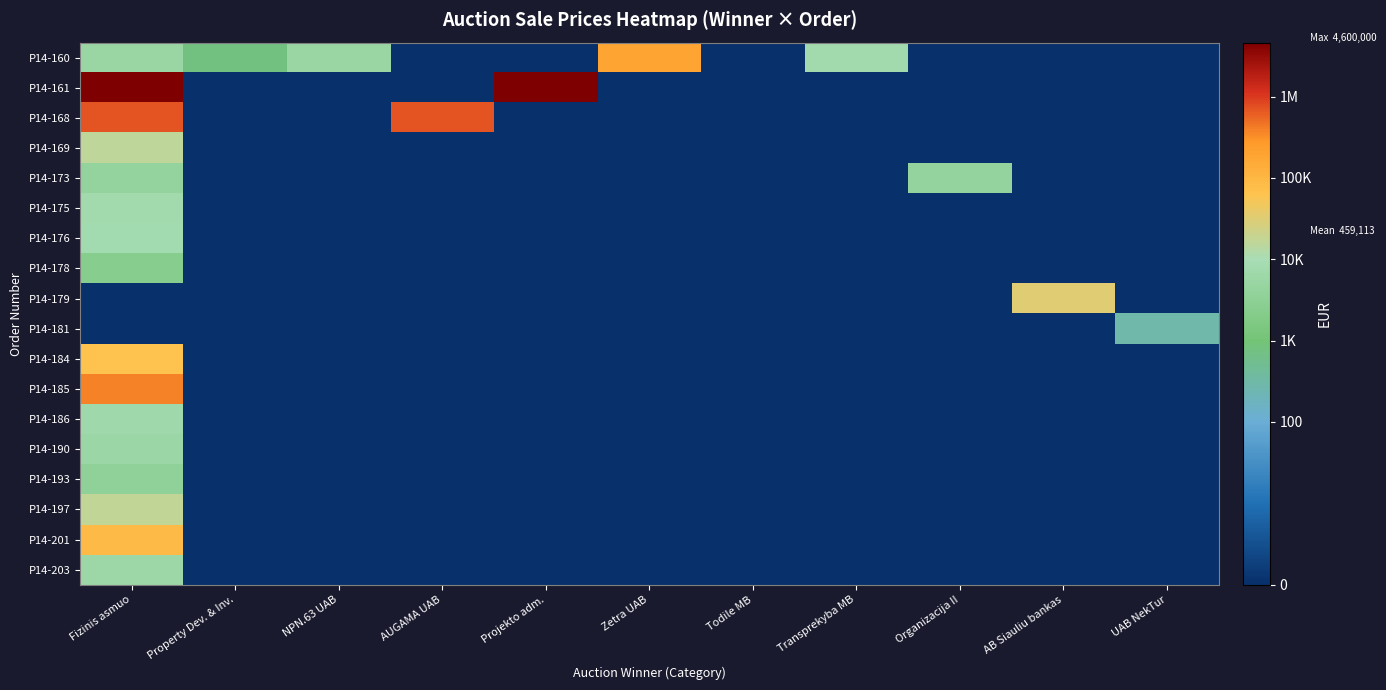

Rank the series by their maximum value, from highest to lowest.

P14-161, P14-168, P14-185, P14-160, P14-201, P14-184, P14-179, P14-197, P14-169, P14-176, P14-175, P14-186, P14-203, P14-190, P14-173, P14-193, P14-178, P14-181